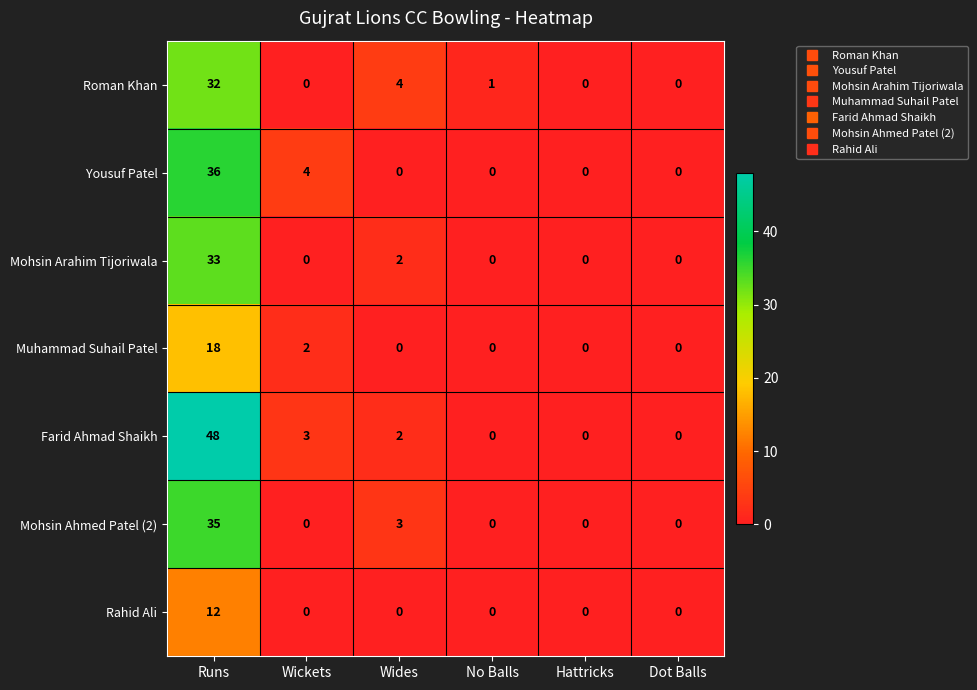

Is it true that Rahid Ali equals 0 at Hattricks?

True